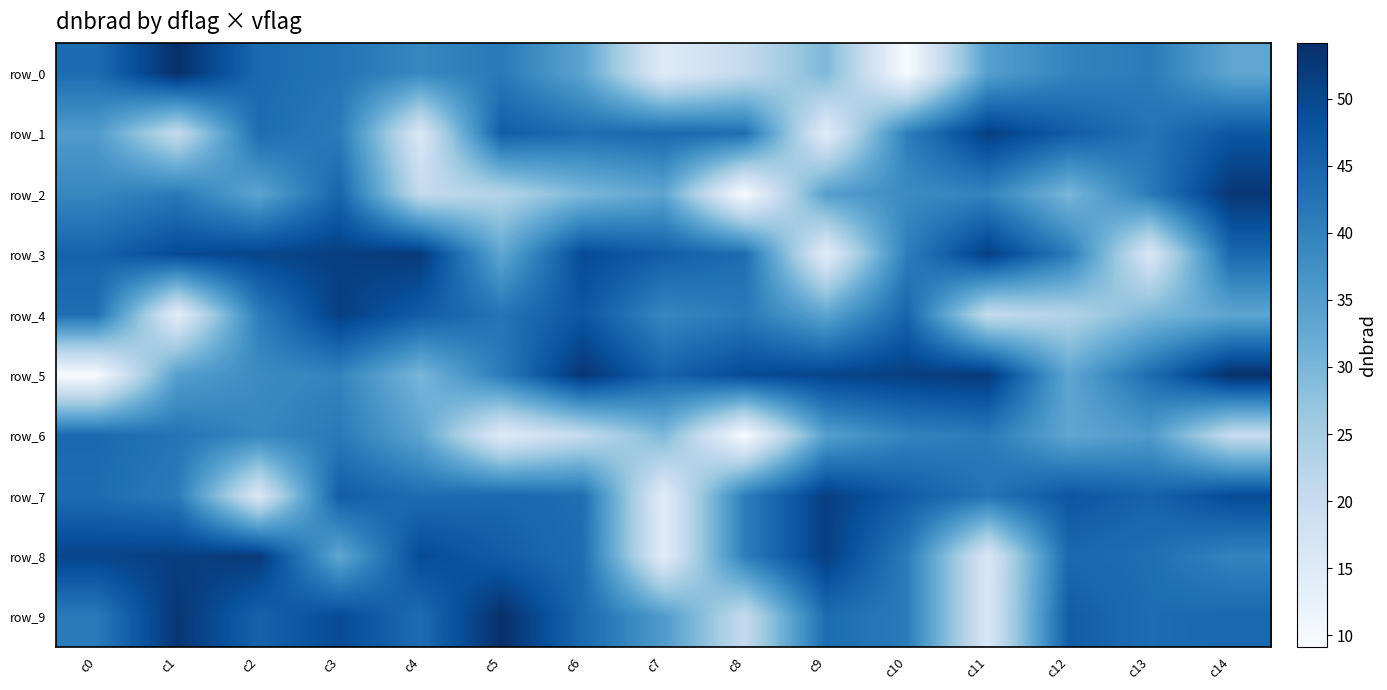

Reading left to right, what are all the values shown in this chart?

row_0: 43.6	54.1	44.1	42.3	39.0	41.3	33.6	14.7	20.6	29.7	9.2	34.6	39.6	41.1	33.2
row_1: 35.4	20.4	43.6	41.1	16.0	46.2	43.5	44.4	43.2	14.0	40.6	51.4	46.4	42.3	47.4
row_2: 39.0	41.3	33.6	44.9	20.6	23.1	29.7	33.5	9.2	34.6	38.3	39.6	30.0	41.1	53.0
row_3: 45.2	49.4	50.3	51.4	52.3	33.2	49.4	46.2	43.5	14.0	40.6	51.4	41.1	16.0	44.4
row_4: 43.2	14.0	40.6	51.4	46.4	42.3	47.4	39.0	41.3	33.6	44.9	20.6	23.1	29.7	33.5
row_5: 9.2	34.6	38.3	39.6	30.0	41.1	53.0	45.2	49.4	50.3	51.4	52.3	33.2	43.6	54.1
row_6: 44.1	42.3	39.0	41.3	33.6	14.7	20.6	29.7	9.2	34.6	39.6	41.1	33.2	35.4	20.4
row_7: 43.6	41.1	16.0	46.2	43.5	44.4	43.2	14.0	40.6	51.4	46.4	42.3	47.4	45.2	49.4
row_8: 50.3	51.4	52.3	33.2	49.4	46.2	43.5	14.0	40.6	51.4	41.1	16.0	44.4	43.2	39.6
row_9: 41.1	53.0	45.2	49.4	43.6	54.1	44.1	35.4	20.4	43.6	41.1	16.0	46.2	43.5	44.4